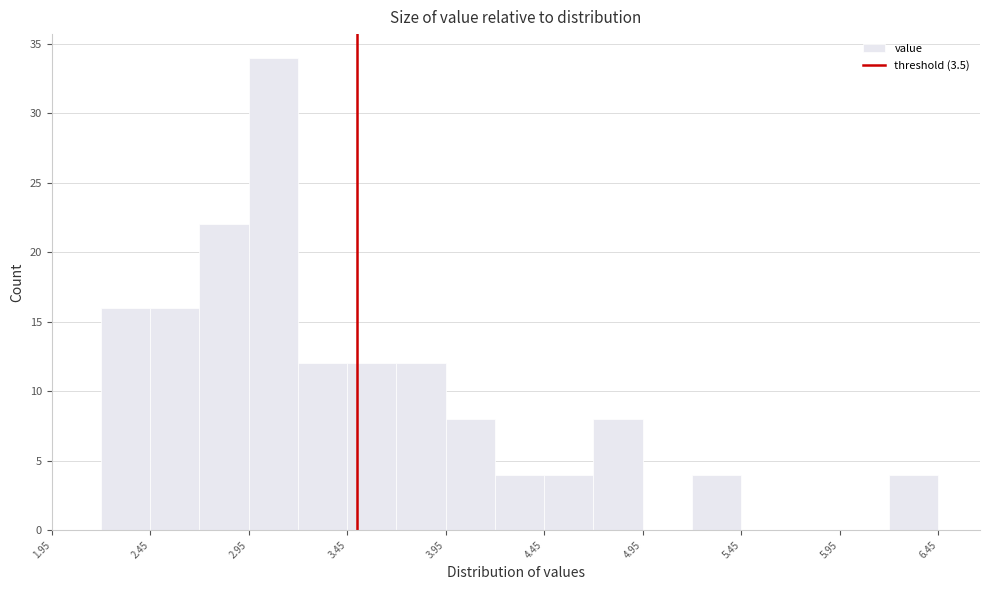

Reading left to right, list every bar in this chart as the range it spans on the x-axis followed by its height. The values are not printed on the chart, so give them approximately, as read against the axis.

2.20 to 2.45: 16
2.45 to 2.70: 16
2.70 to 2.95: 22
2.95 to 3.20: 34
3.20 to 3.45: 12
3.45 to 3.70: 12
3.70 to 3.95: 12
3.95 to 4.20: 8
4.20 to 4.45: 4
4.45 to 4.70: 4
4.70 to 4.95: 8
4.95 to 5.20: 0
5.20 to 5.45: 4
5.45 to 5.70: 0
5.70 to 5.95: 0
5.95 to 6.20: 0
6.20 to 6.45: 4